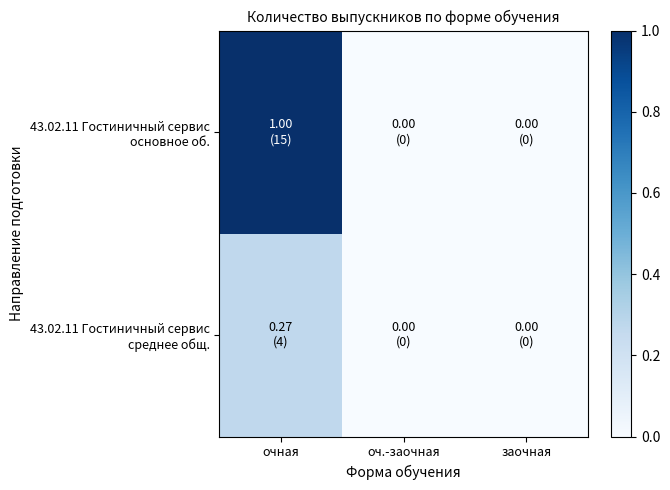

Which has a higher value, оч.-заочная or заочная?

оч.-заочная